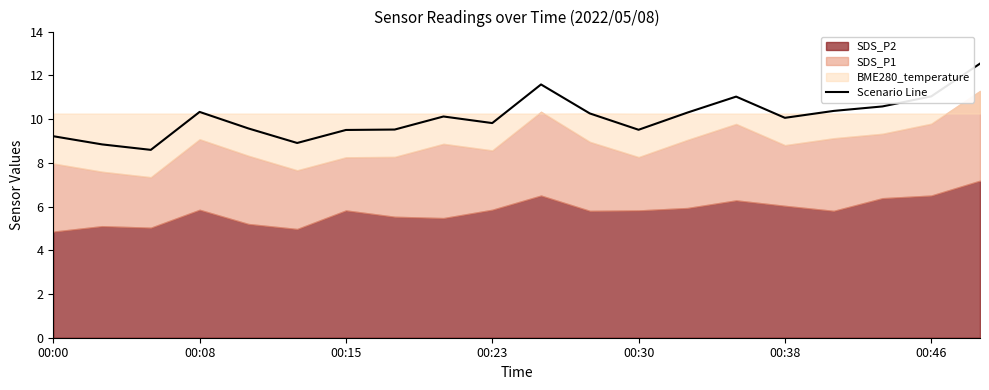

Reading left to right, transcribe all the data shown in this chart.

9.2	8.8	8.6	10.3	9.6	8.9	9.5	9.5	10.1	9.8	11.6	10.3	9.5	10.3	11.0	10.1	10.4	10.6	11.0	12.5